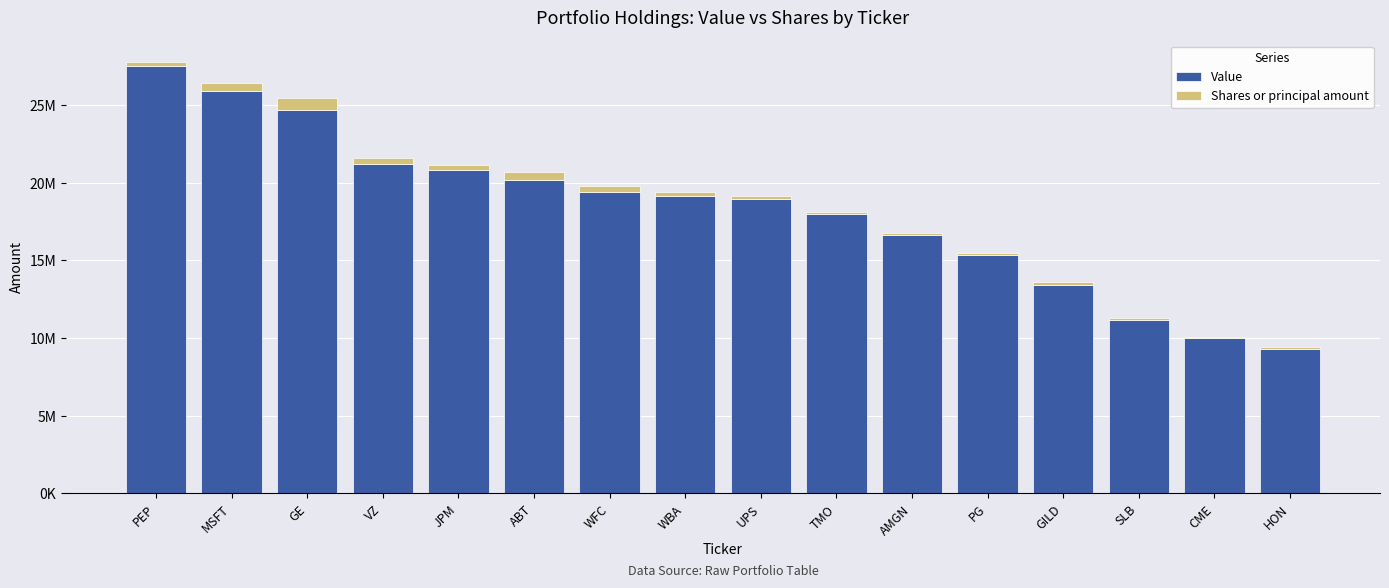

At which label is Value closest to 18424000?

TMO